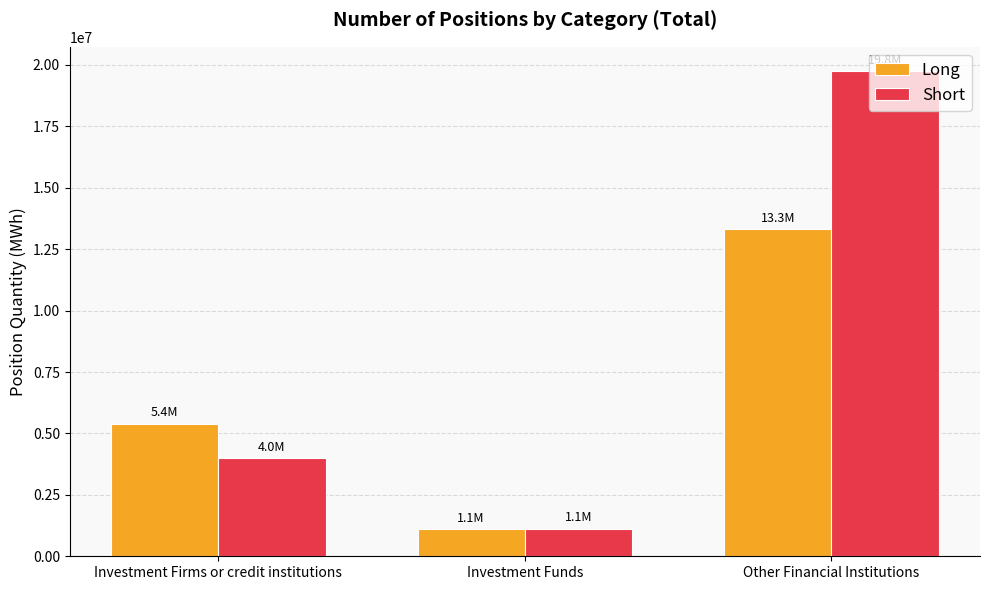

The Long series shows 1098348 at Investment Funds. True or false?

True